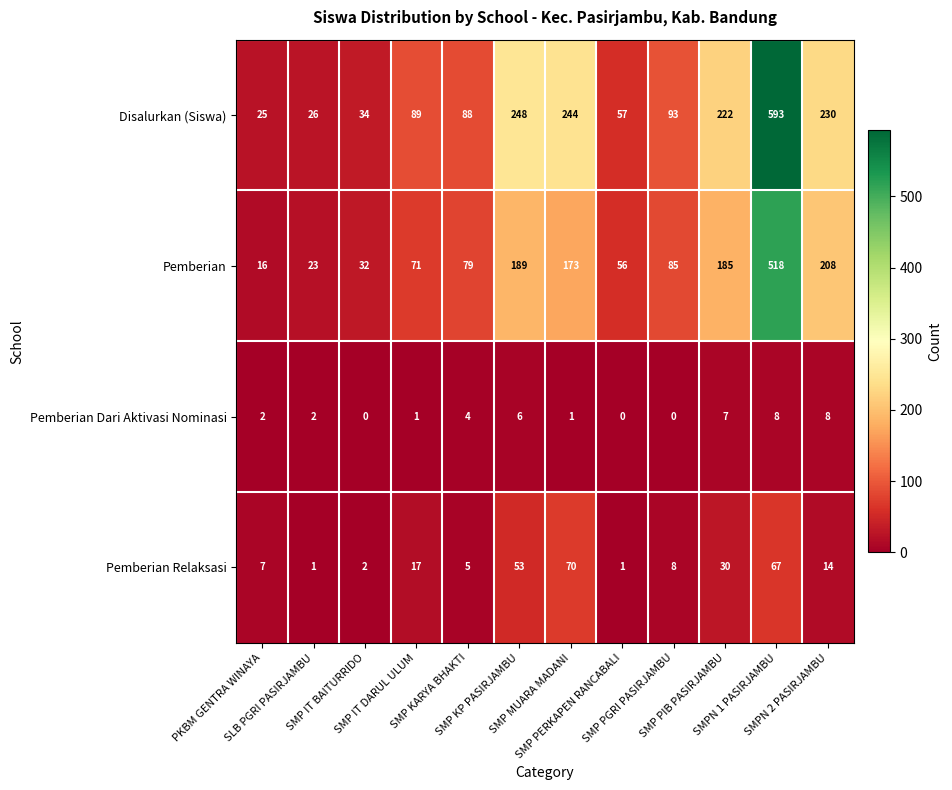

At how many categories does at least one series exceed 168?

5